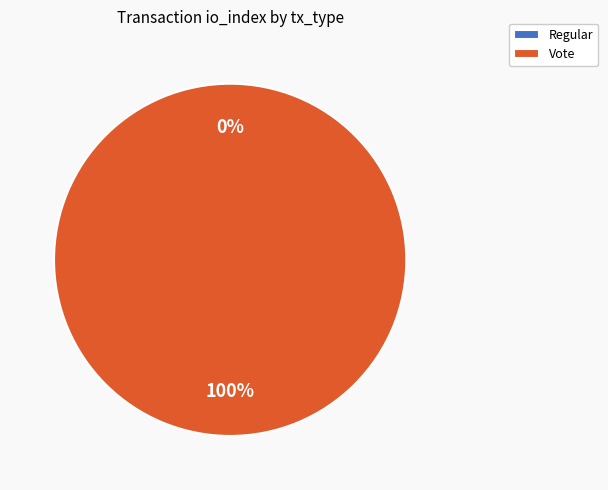

Which has a higher value, Vote or Regular?

Vote